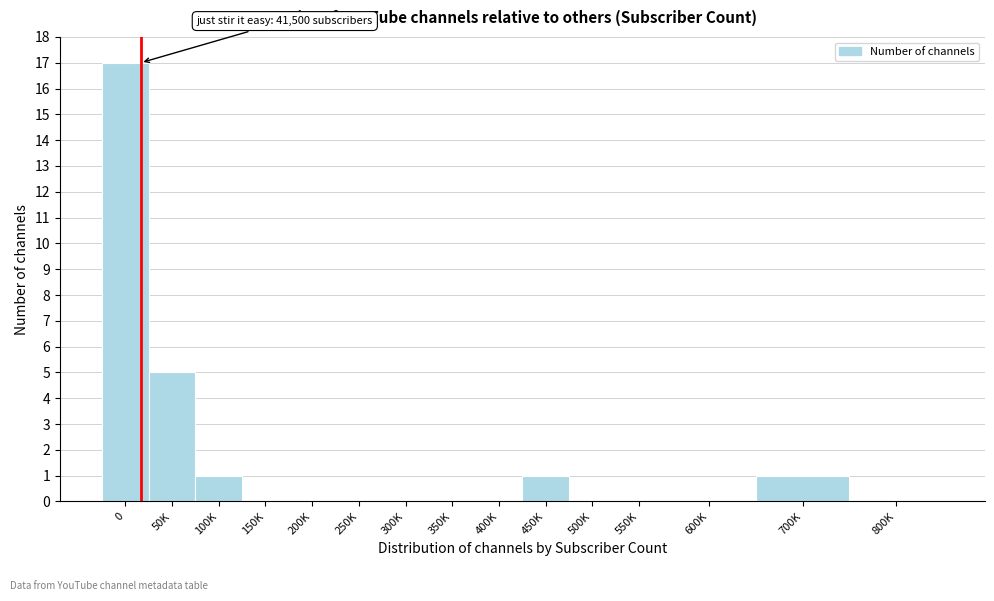

Reading right to left, what are all the values shown in this chart?

800K=0	700K=1	600K=0	550K=0	500K=0	450K=1	400K=0	350K=0	300K=0	250K=0	200K=0	150K=0	100K=1	50K=5	0=17